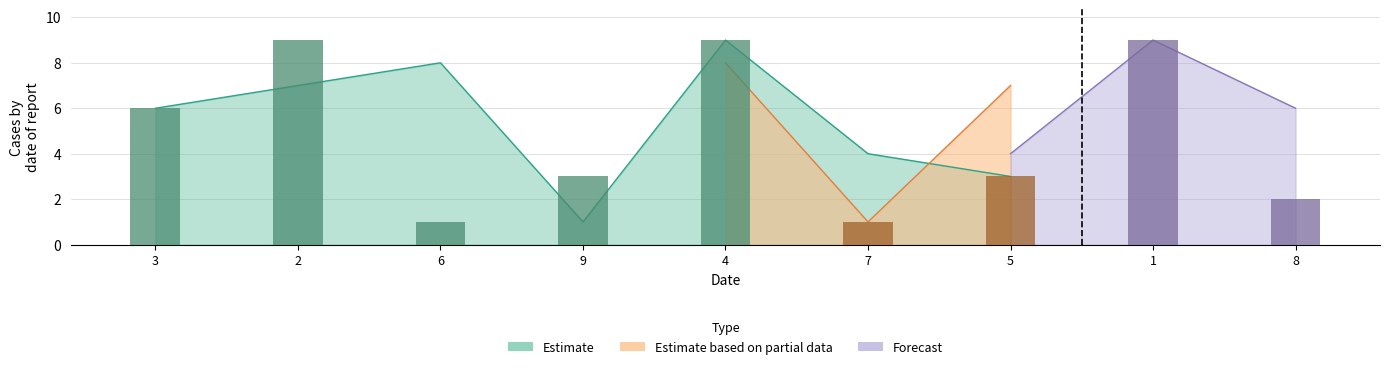

At which category is the sum across all series the highest?

4